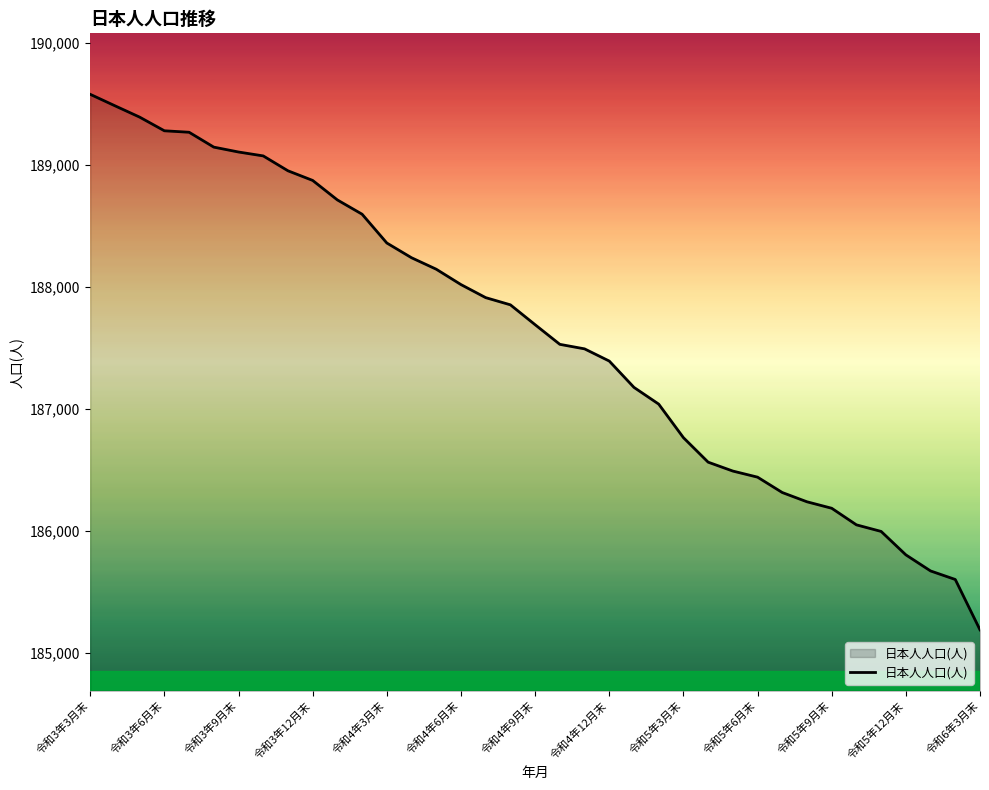

What is the minimum value shown in the chart?

185190